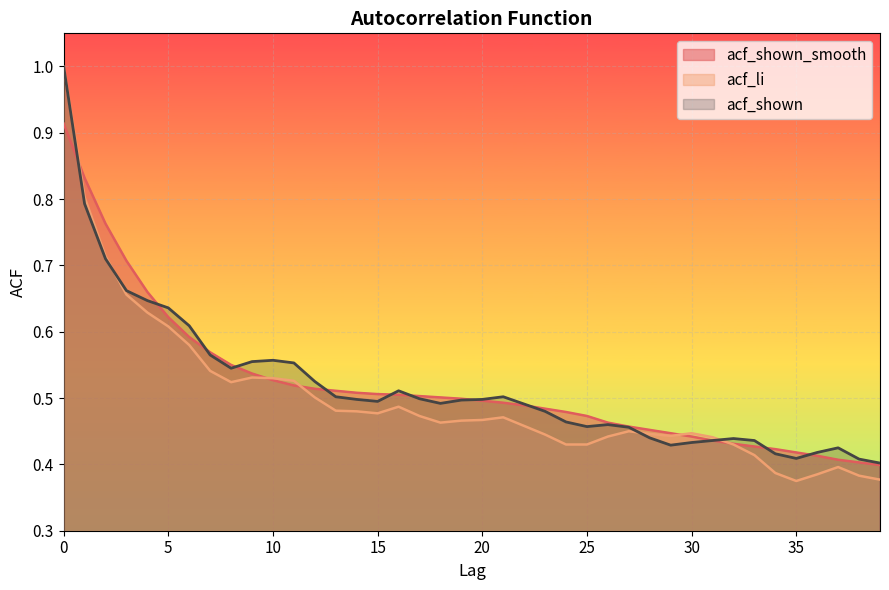

Reading left to right, extract all data points from this chart.

acf_shown_smooth: 0.9	0.8	0.8	0.7	0.7	0.6	0.6	0.6	0.6	0.5	0.5	0.5	0.5	0.5	0.5	0.5	0.5	0.5	0.5	0.5	0.5	0.5	0.5	0.5	0.5	0.5	0.5	0.5	0.5	0.4	0.4	0.4	0.4	0.4	0.4	0.4	0.4	0.4	0.4	0.4
acf_li: 1.0	0.8	0.7	0.7	0.6	0.6	0.6	0.5	0.5	0.5	0.5	0.5	0.5	0.5	0.5	0.5	0.5	0.5	0.5	0.5	0.5	0.5	0.5	0.4	0.4	0.4	0.4	0.5	0.4	0.4	0.4	0.4	0.4	0.4	0.4	0.4	0.4	0.4	0.4	0.4
acf_shown: 1.0	0.8	0.7	0.7	0.6	0.6	0.6	0.6	0.5	0.6	0.6	0.6	0.5	0.5	0.5	0.5	0.5	0.5	0.5	0.5	0.5	0.5	0.5	0.5	0.5	0.5	0.5	0.5	0.4	0.4	0.4	0.4	0.4	0.4	0.4	0.4	0.4	0.4	0.4	0.4